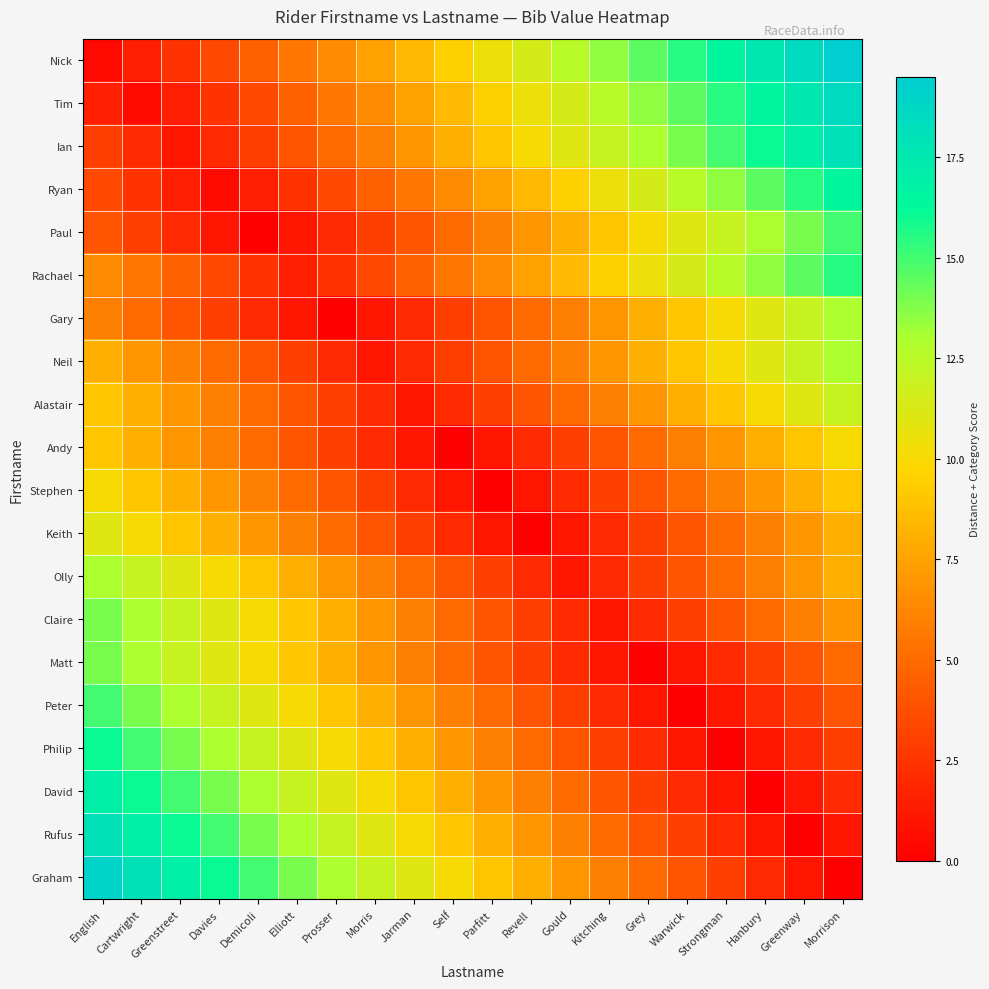

How many data points does each series have?

20